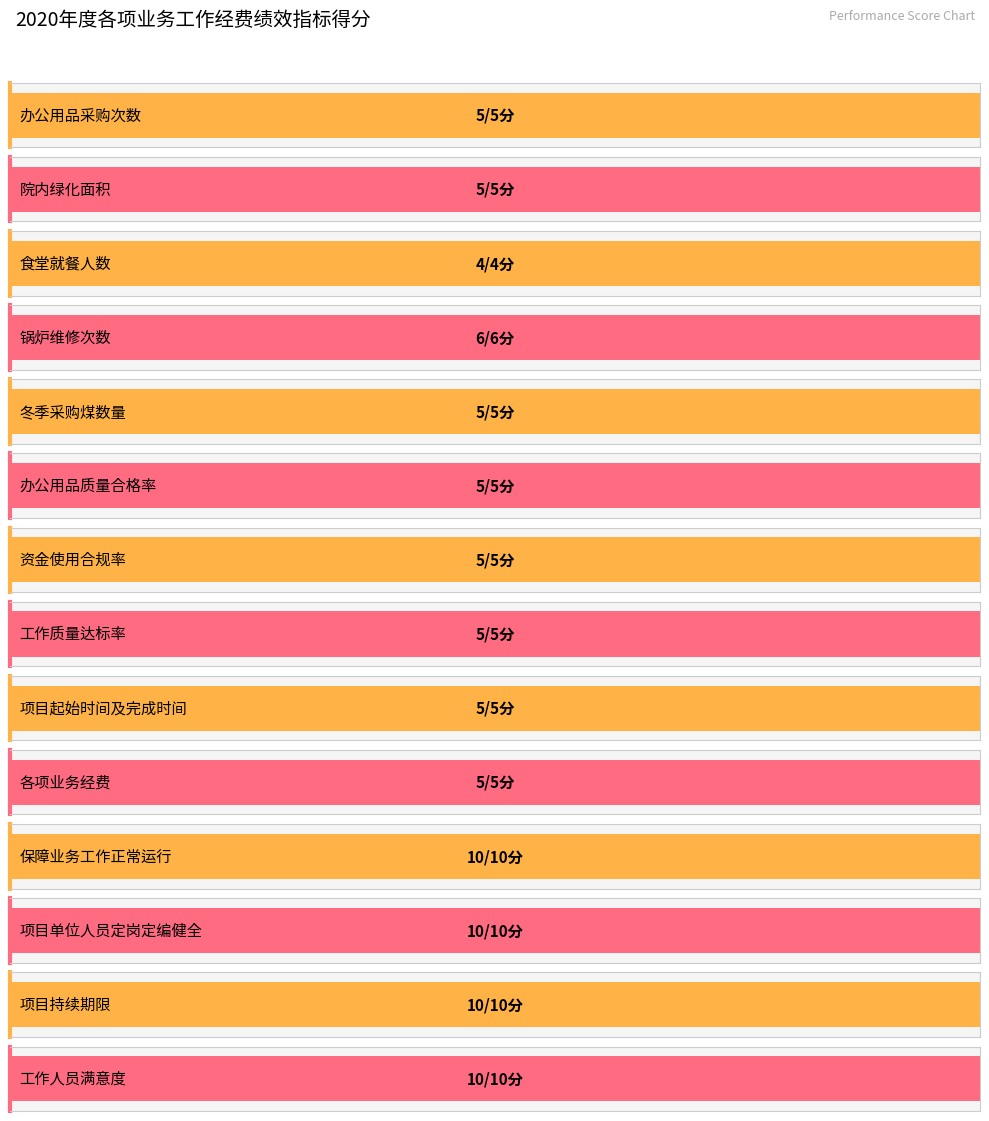

Which category has the lowest value across all series?

食堂就餐人数